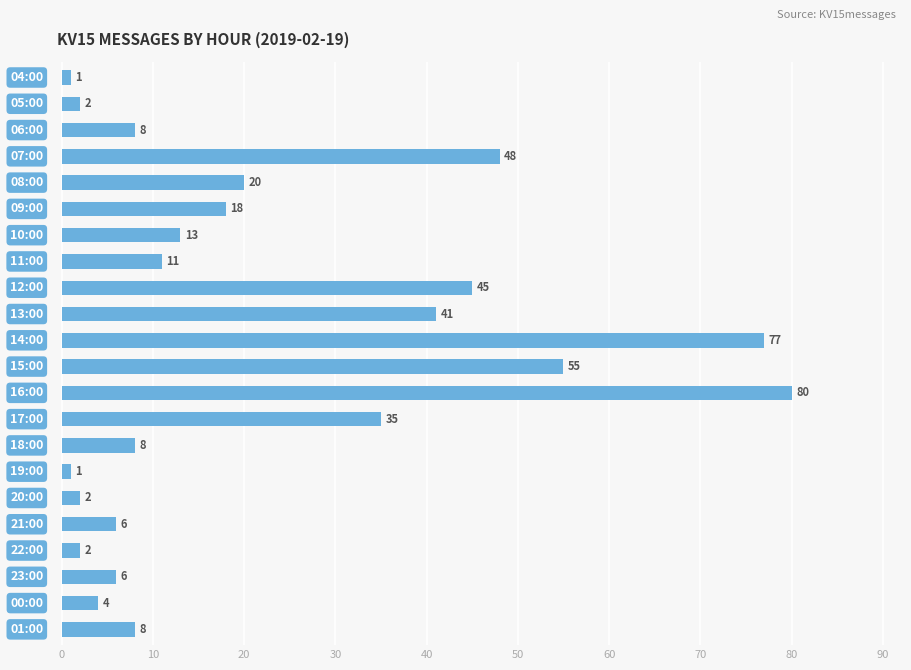

What is the value of the 12th bar from the top?

55